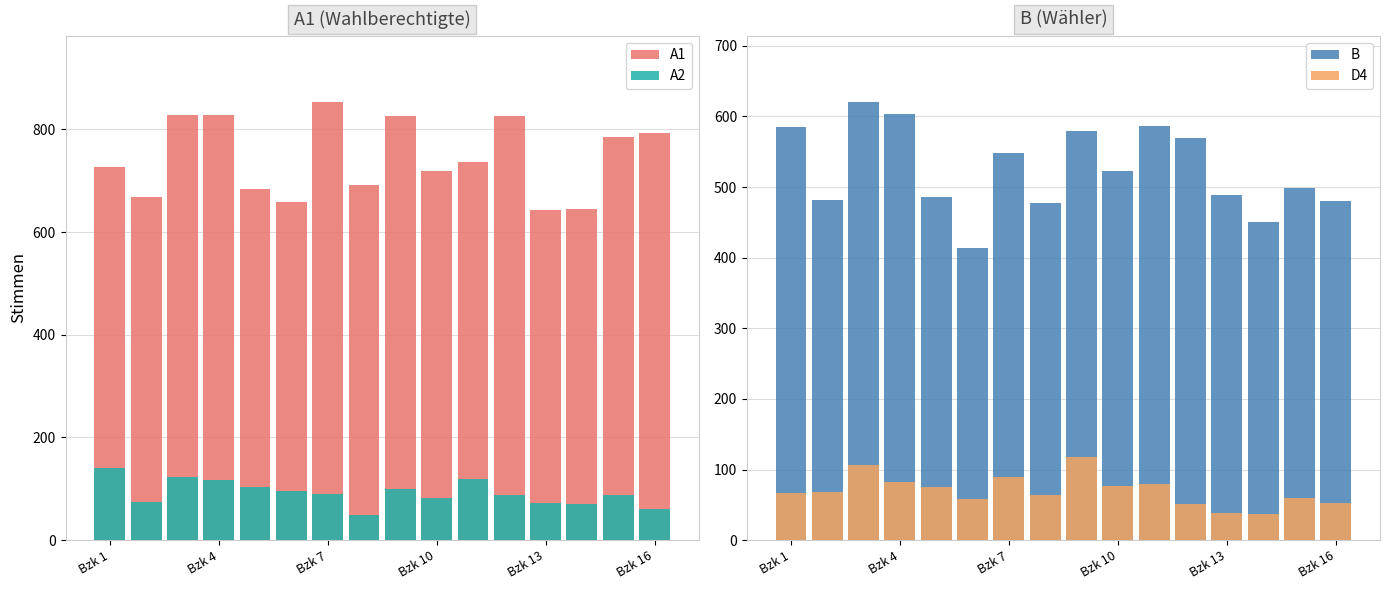

Reading left to right, list all the values displayed in this chart.

A1: 726	669	827	827	683	658	854	692	826	718	736	825	643	644	785	792
A2: 140	75	123	117	104	95	90	48	99	83	119	88	73	71	87	61
B: 585	482	621	603	486	414	548	478	579	523	586	570	489	450	499	480
D4: 67	68	107	83	75	58	90	64	118	76	80	51	39	37	60	52